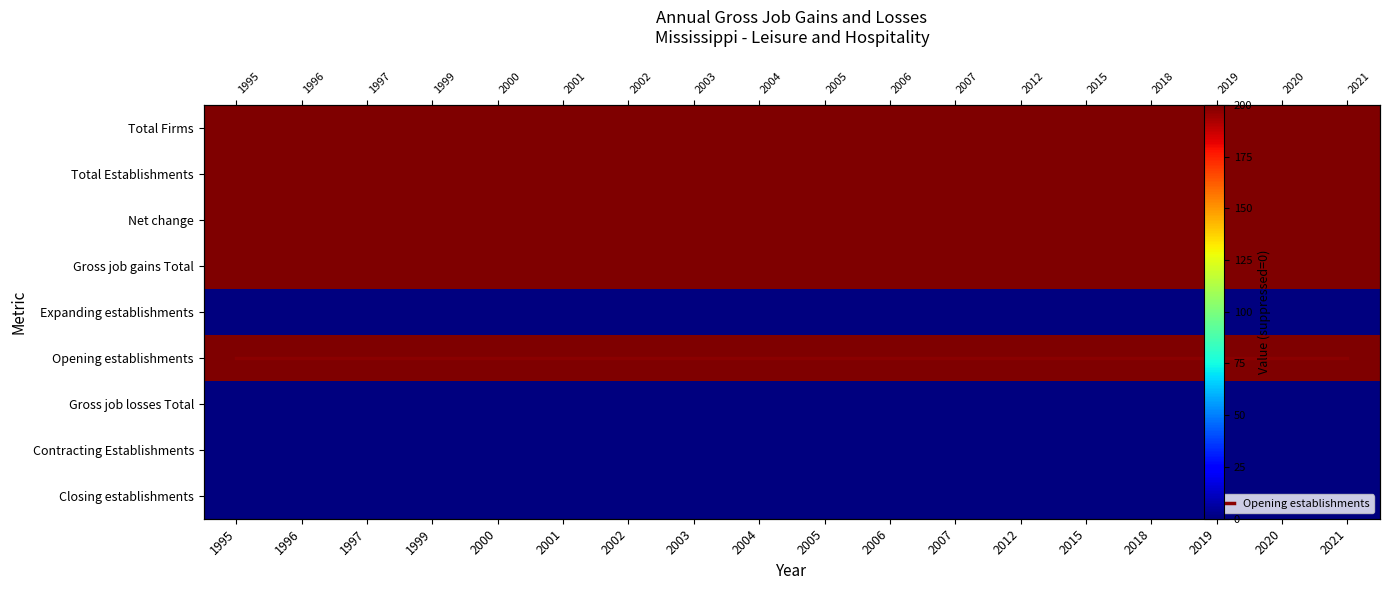

What is the spread (max minus min) of values at 2019?

200